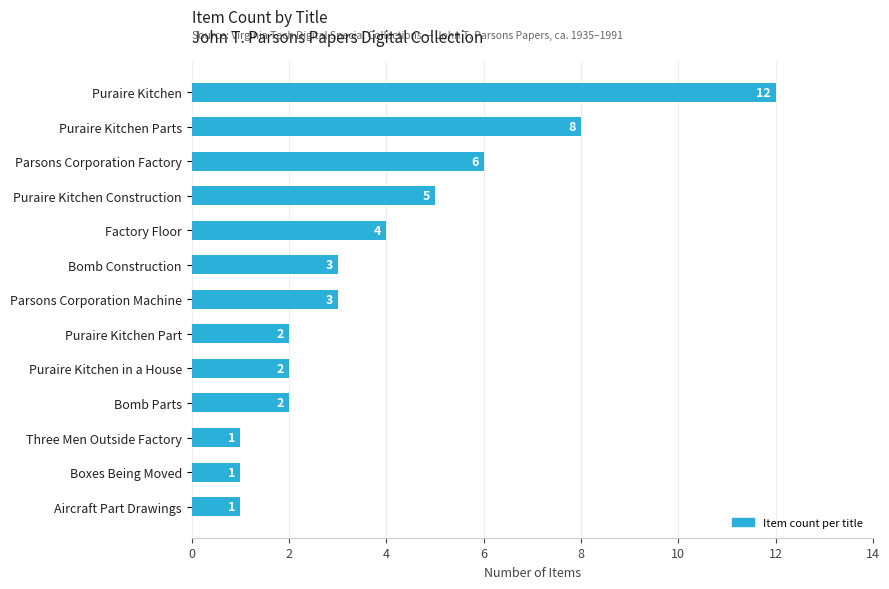

What is the average value?

4